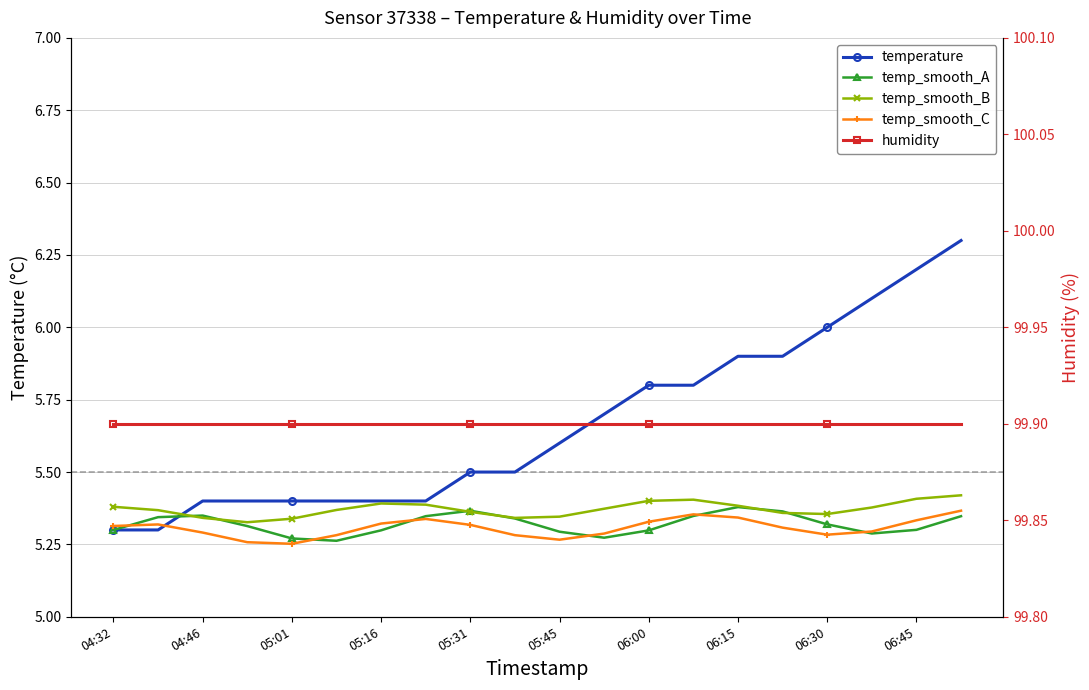

Is it true that temp_smooth_B equals 7.8 at 04:32?

False